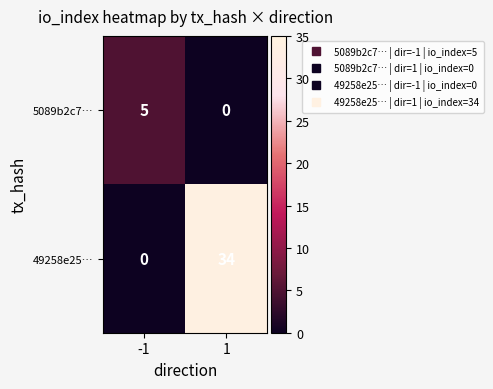

At how many categories does at least one series exceed 12?

1